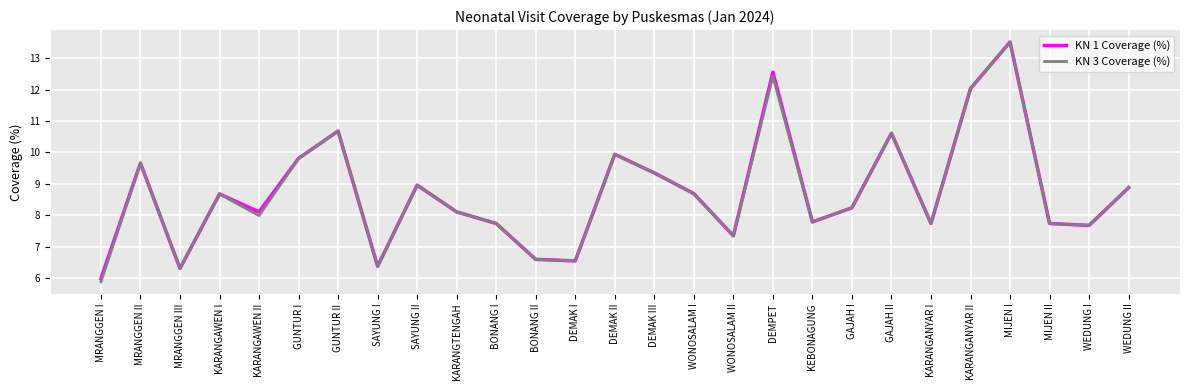

Which label corresponds to the largest value in the chart?

MIJEN I